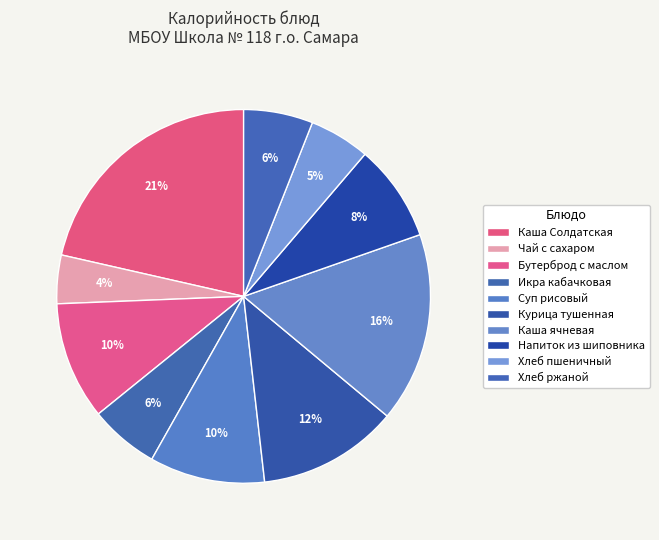

How many slices are in this pie chart?

10